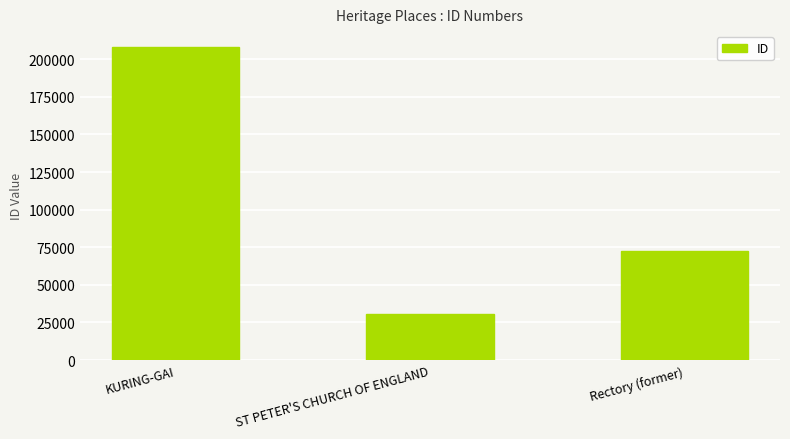

The value at Rectory (former) is 103536. True or false?

False